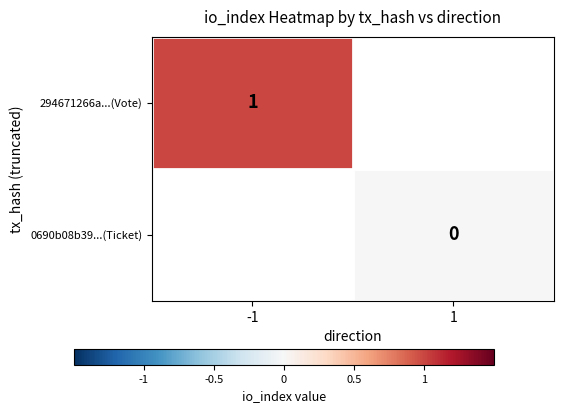

The 294671266a...(Vote) series shows 0.3 at -1. True or false?

False